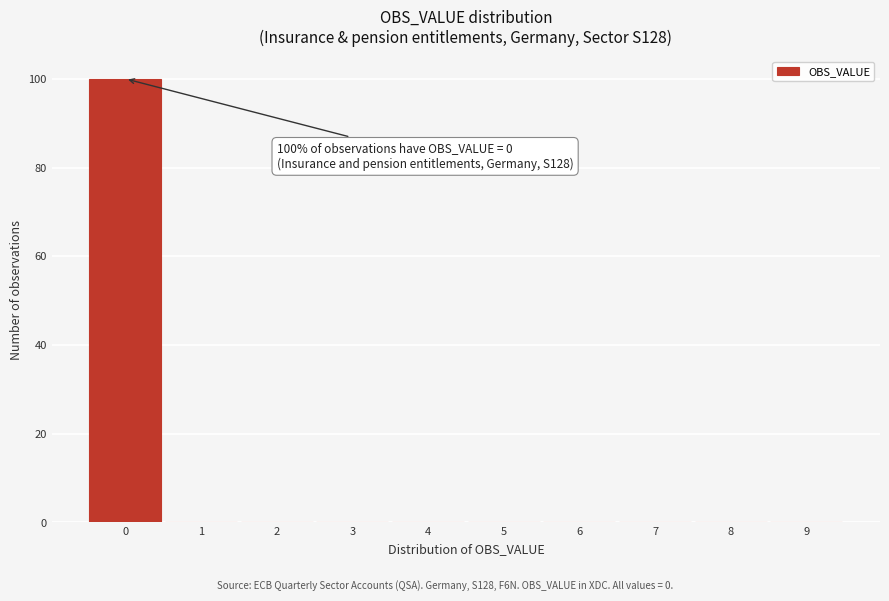

Over which range of the x-axis is the bar tallest?

-0.5 to 0.5